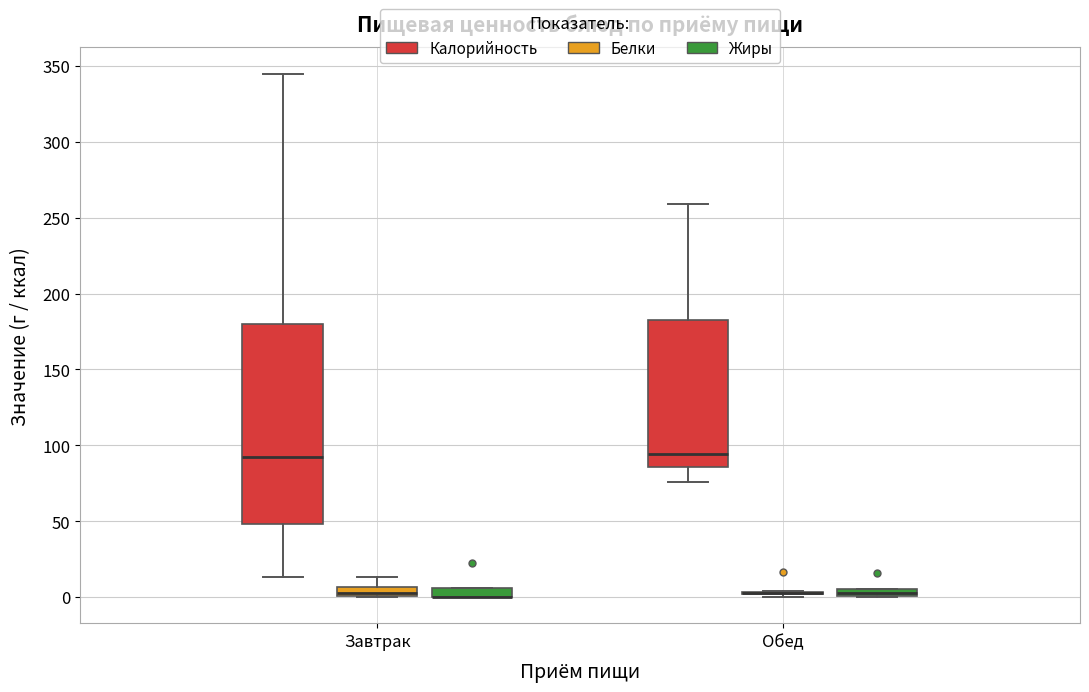

Comparing the boxes themselves (not the whiskers), which one is the tallest?

Завтрак (Калорийность)